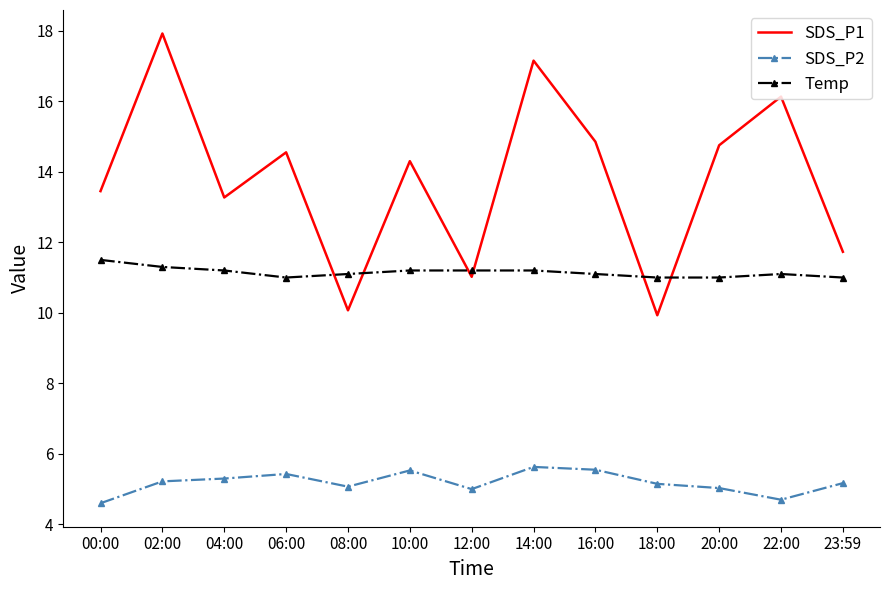

True or false: SDS_P2 and SDS_P1 cross at least once.

False